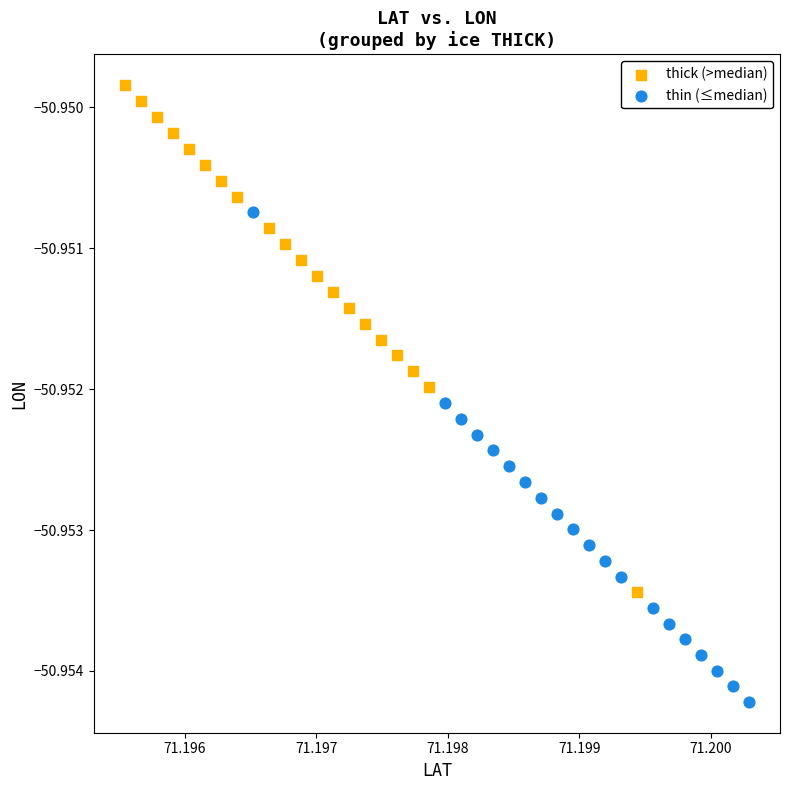

Which series contains the highest Y value?

thick (>median)